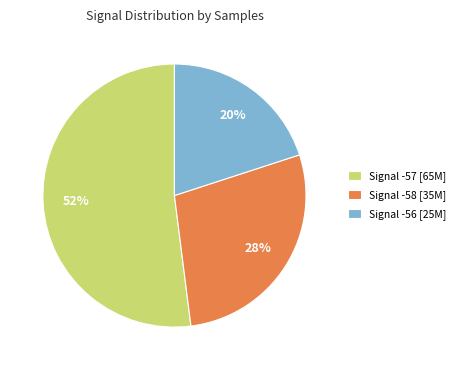

To the nearest percent, what portion does Signal -56 [25M] represent?

20%